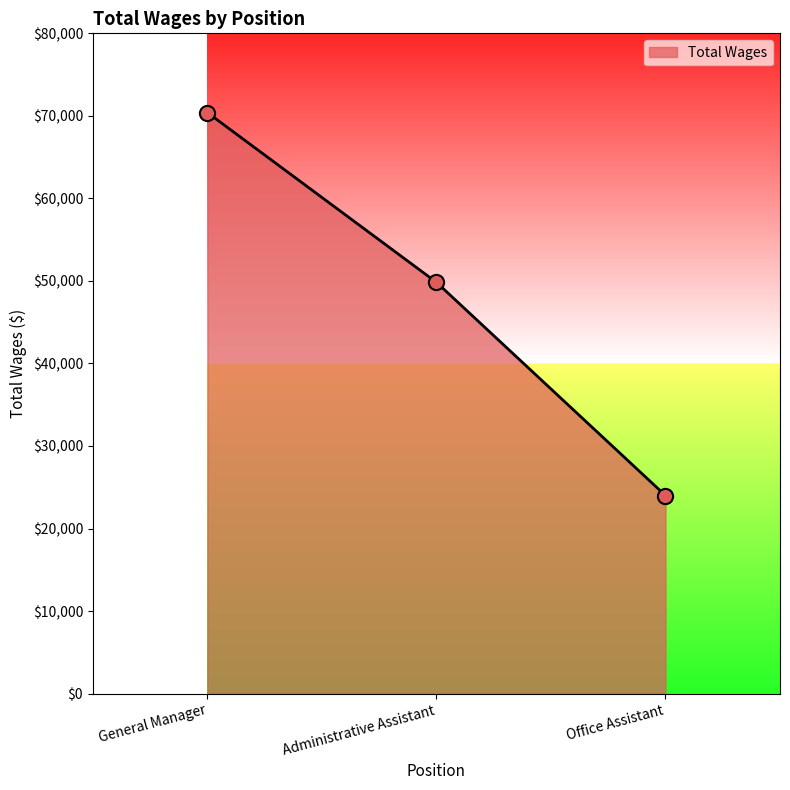

What is the change in value from Administrative Assistant to Office Assistant?

-25834